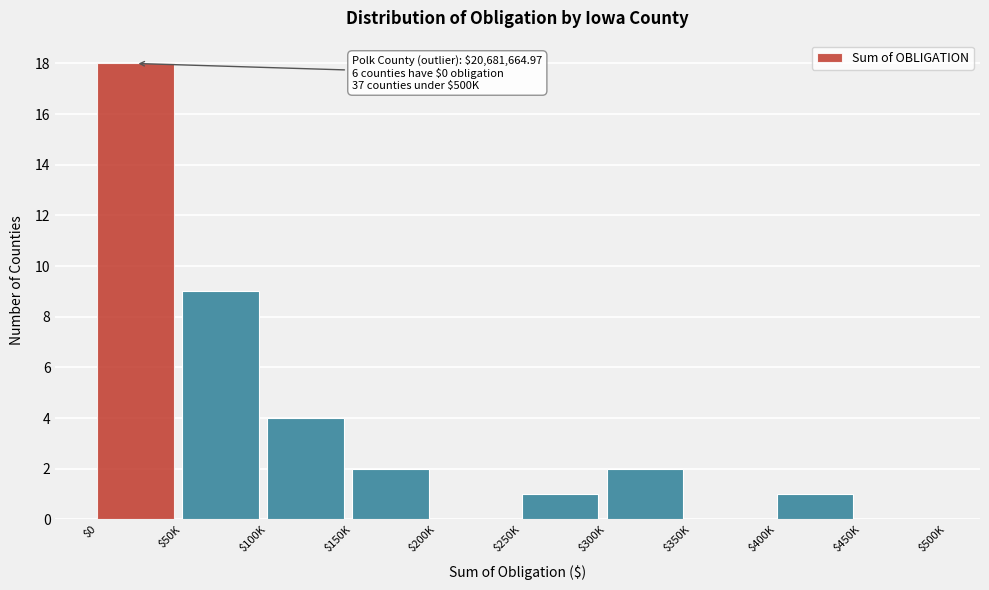

Which label corresponds to the largest value in the chart?

$0